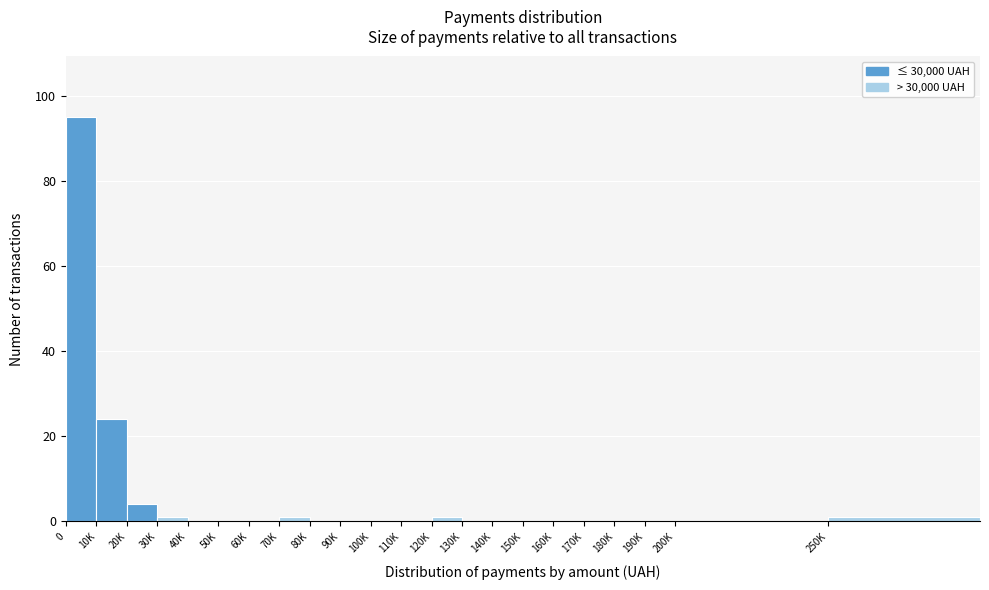

Reading left to right, what are all the values shown in this chart?

0=95	10K=24	20K=4	30K=1	40K=0	50K=0	60K=0	70K=1	80K=0	90K=0	100K=0	110K=0	120K=1	130K=0	140K=0	150K=0	160K=0	170K=0	180K=0	190K=0	200K=0	250K=1